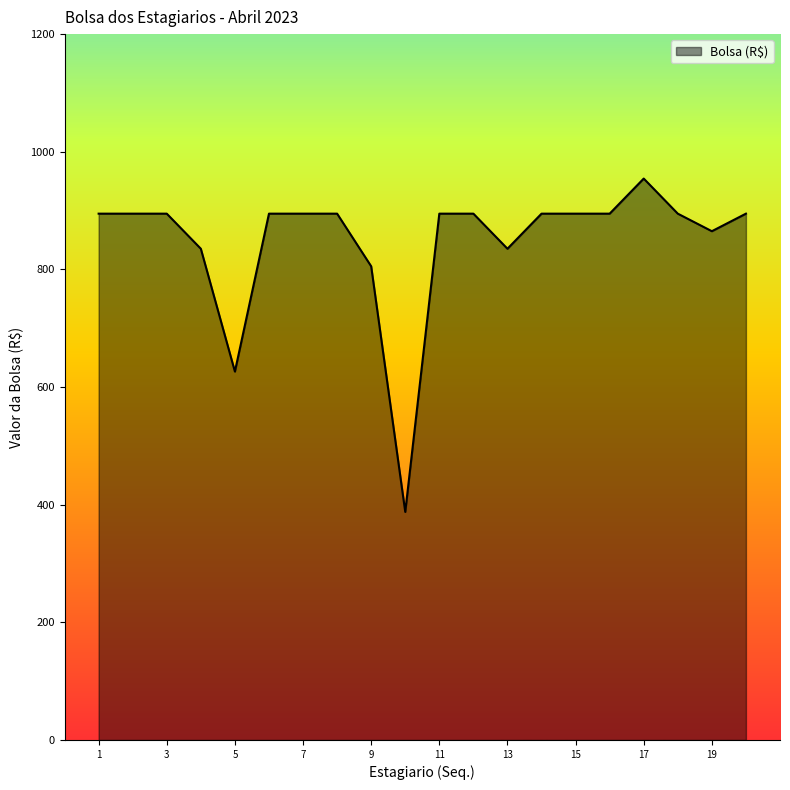

What is the difference between the maximum and minimum values?

566.7